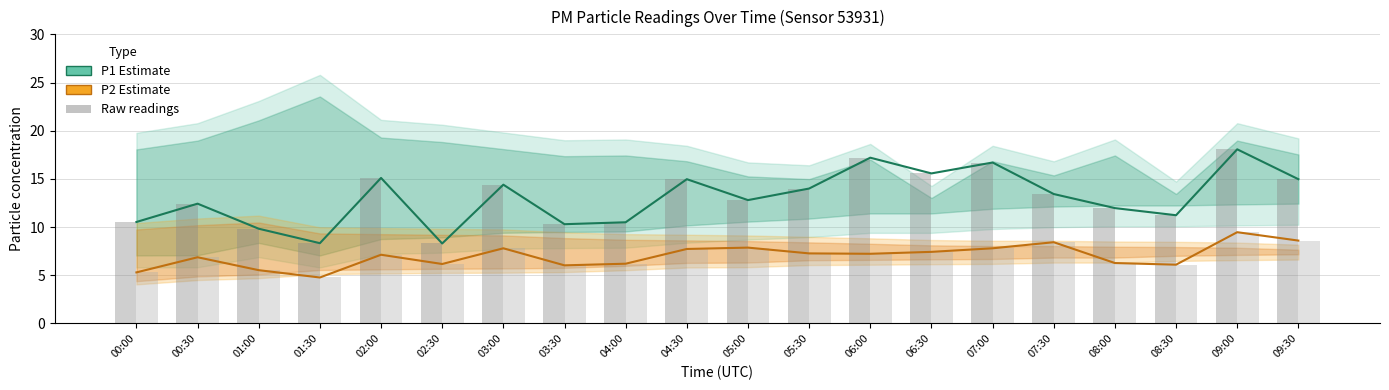

At how many categories does at least one series exceed 4?

20